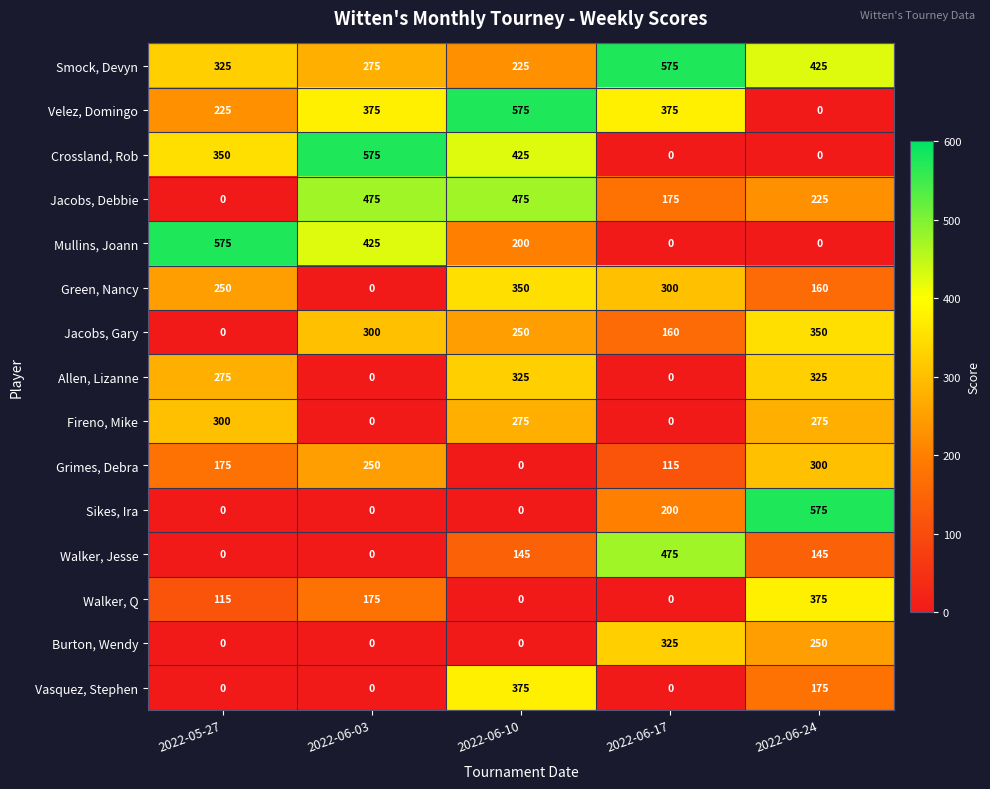

What is the spread (max minus min) of values at 2022-06-10?

575